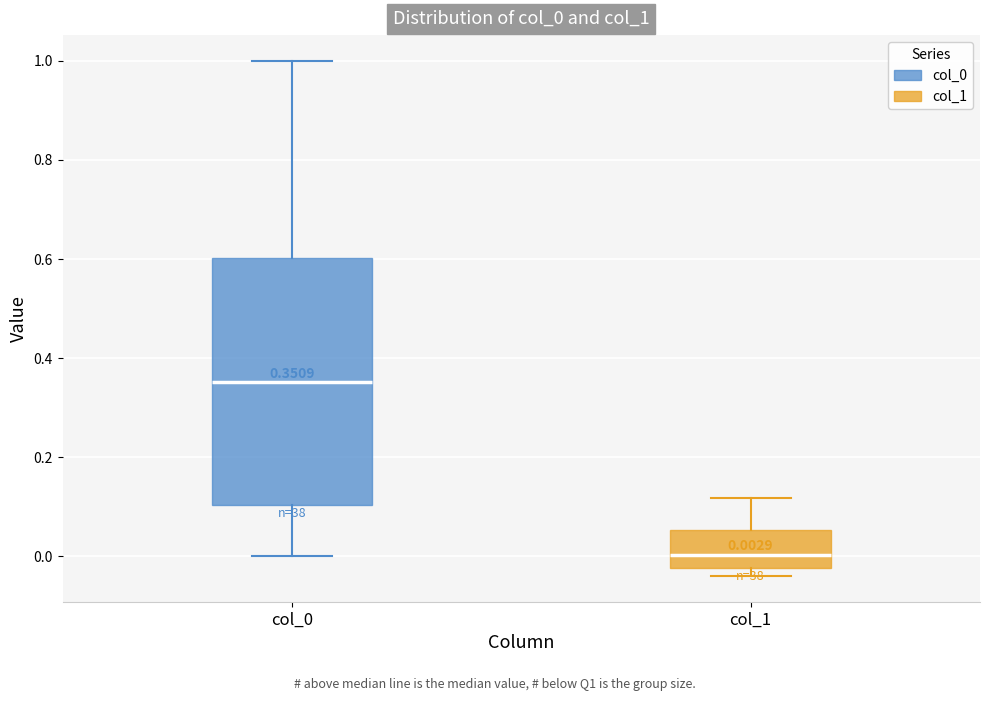

Which box has the lowest median line?

col_1